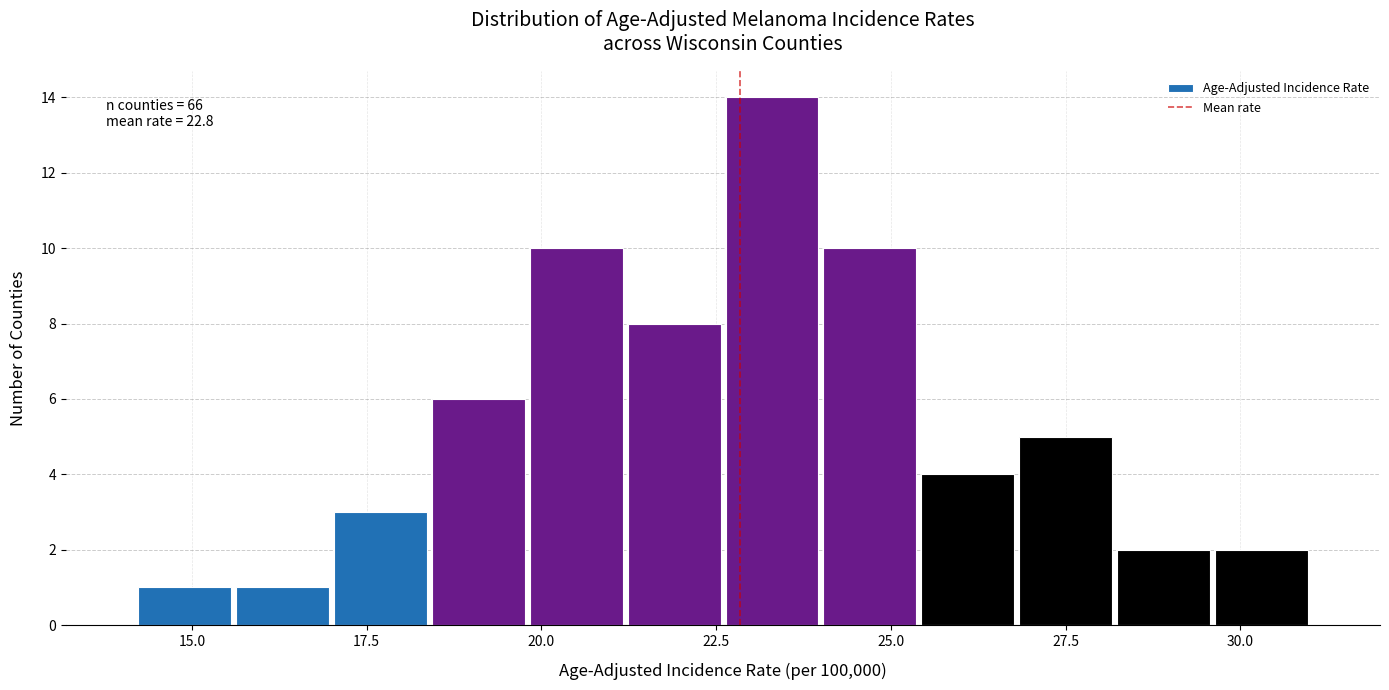

Read against the x-axis, roughly where is the centre of the tallest bar?

23.5